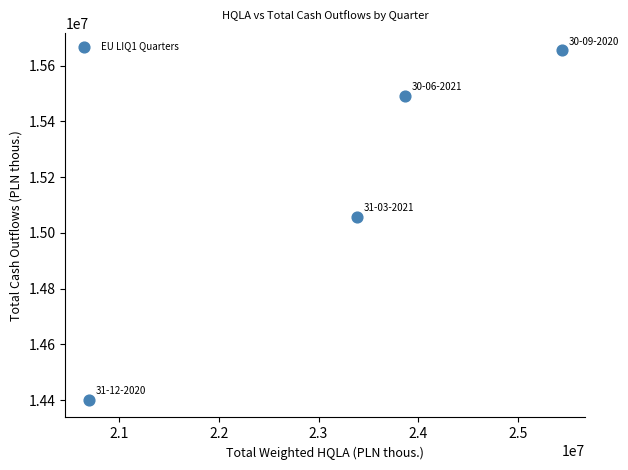

What Y value in the scatter plot is closest to 15027588?

15057451.6